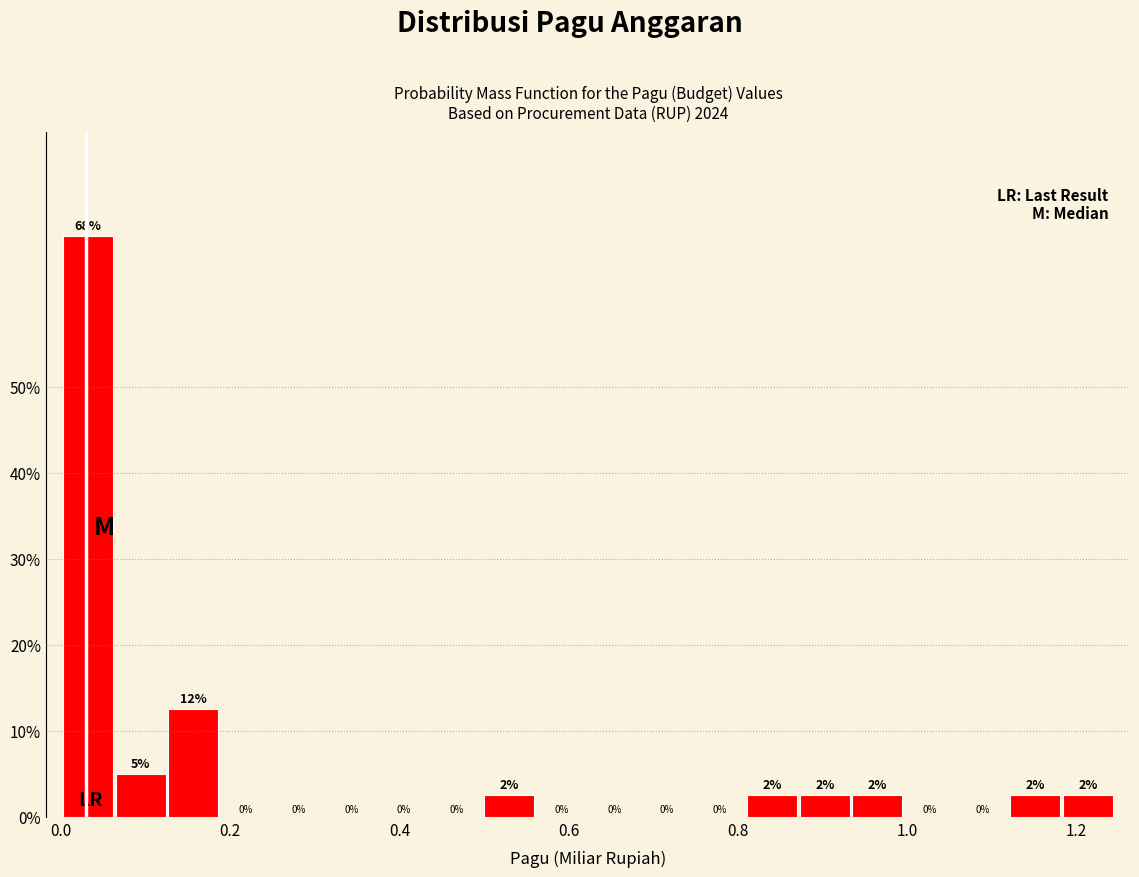

Around what value on the x-axis is the tallest bar? Give the approximate position of its centre, as read against the axis.

0.04